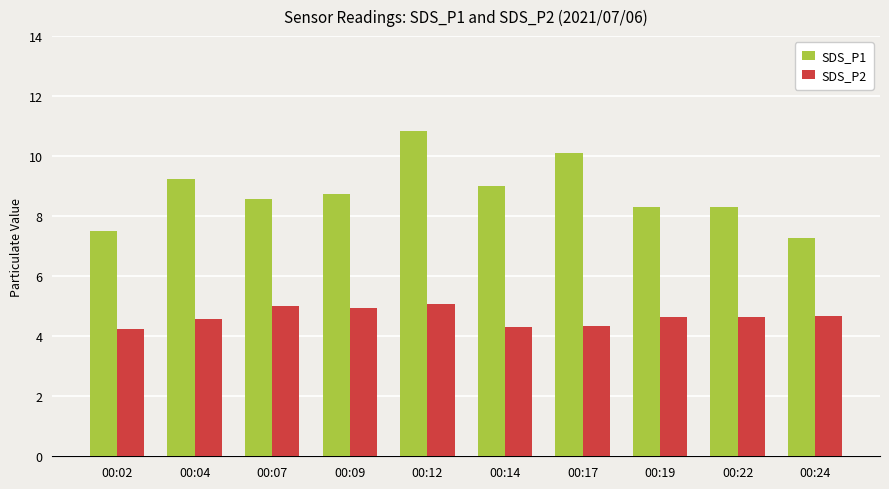

List the series in order of their peak value, lowest first.

SDS_P2, SDS_P1